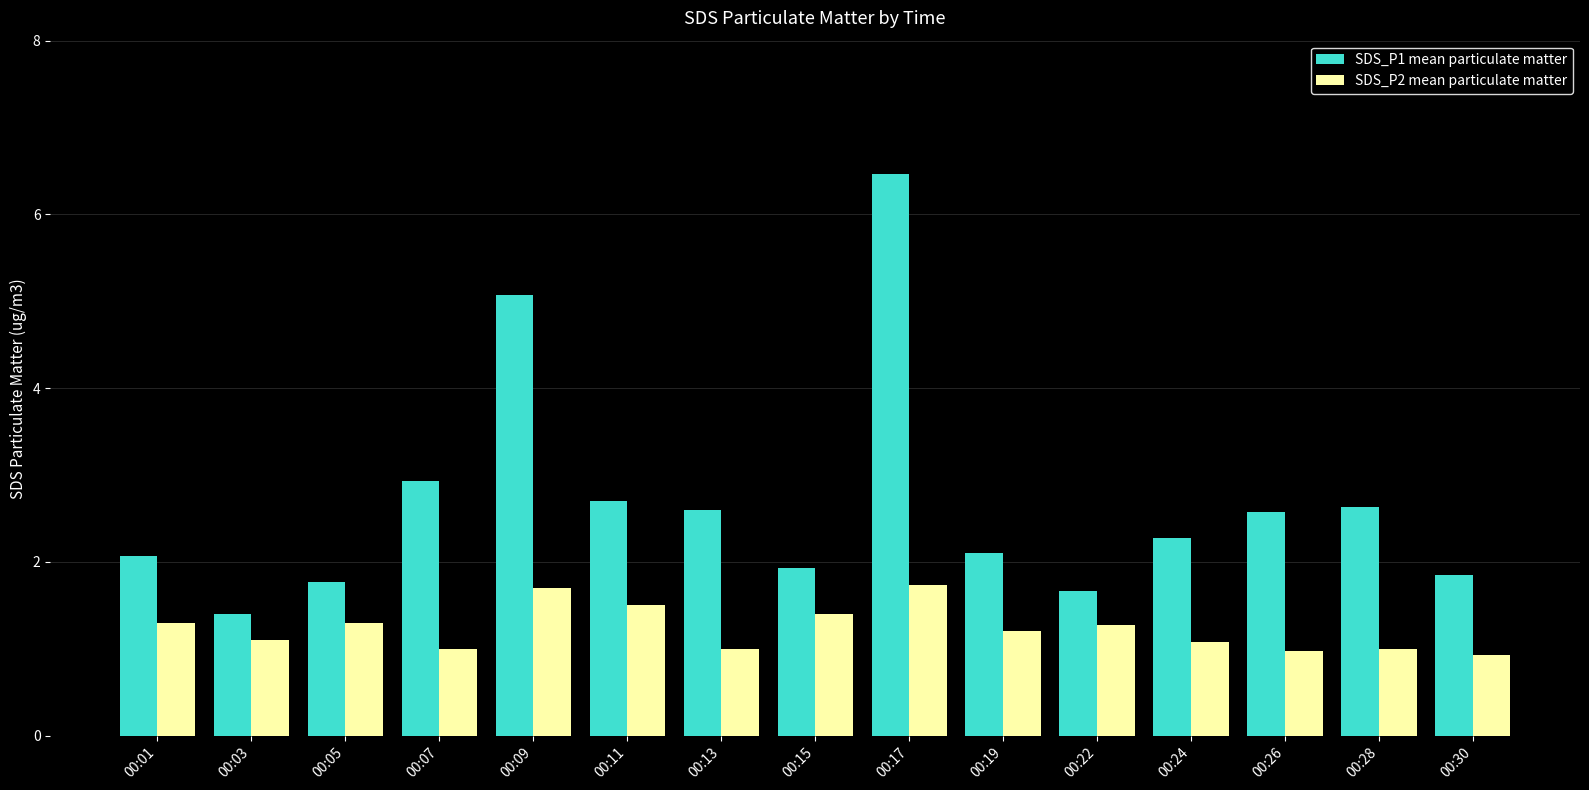

At 00:11, list the series in order from smallest to largest.

SDS_P2 mean particulate matter, SDS_P1 mean particulate matter